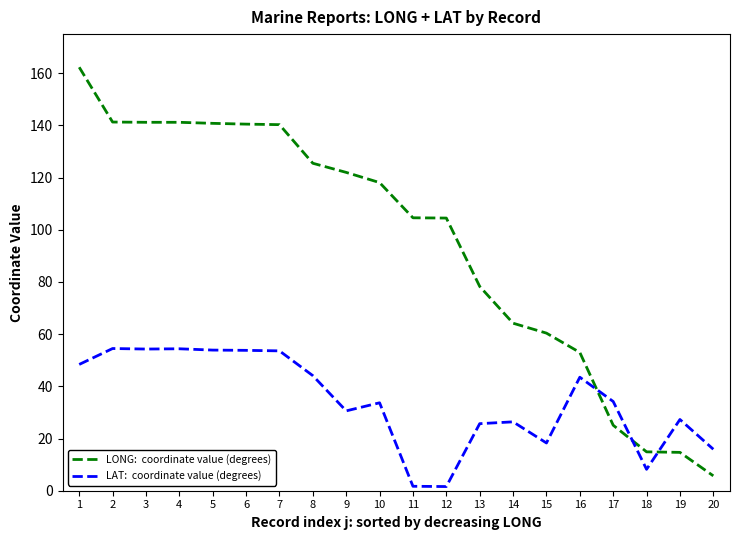

Is this an area chart (filled region under the line)?

No